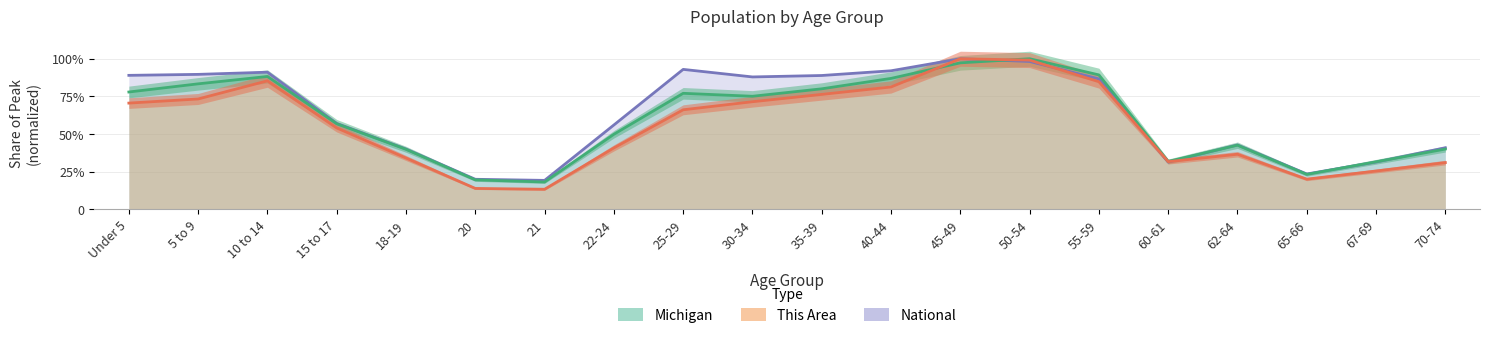

The value of This Area at 10 to 14 is 0.9. True or false?

True